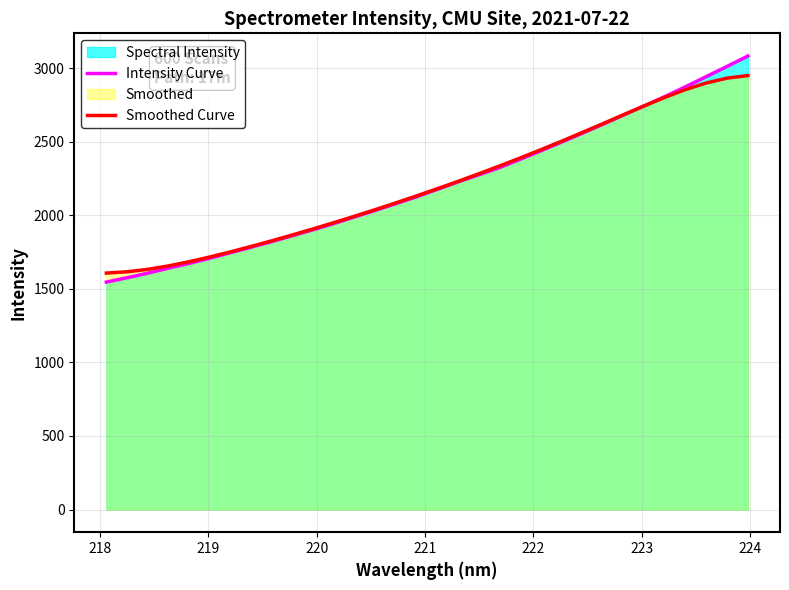

What is the minimum value shown in the chart?

1545.4